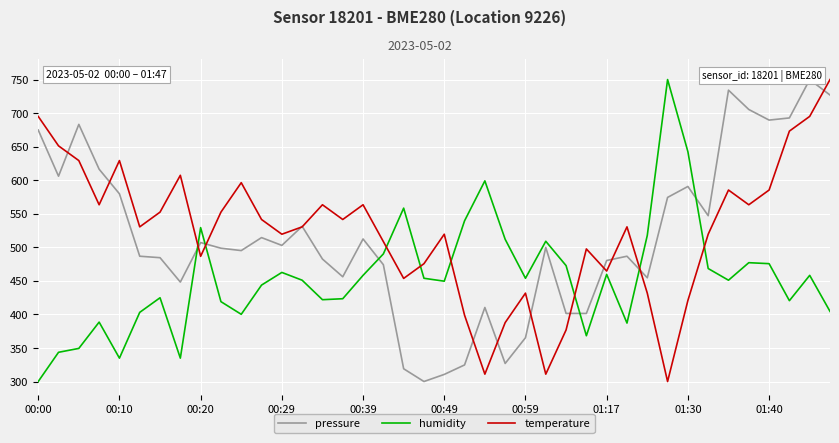

The value of temperature at 00:10 is 841.8. True or false?

False